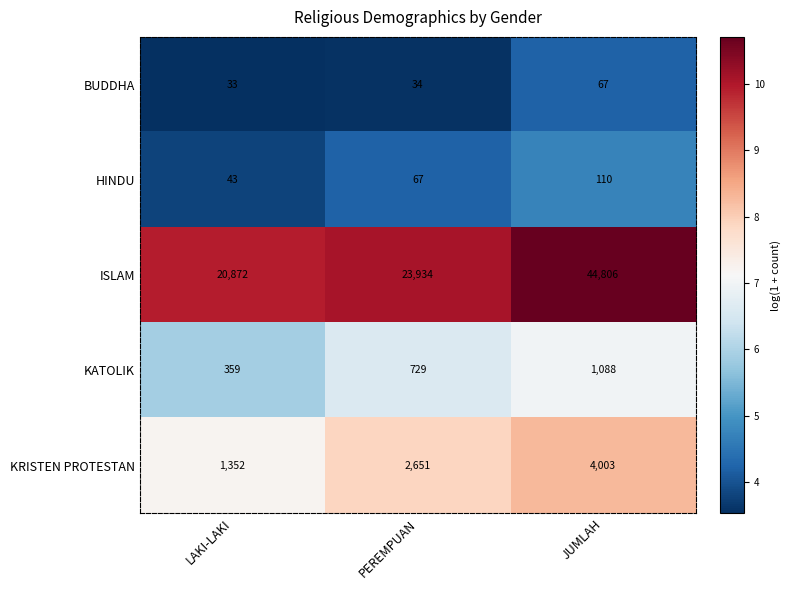

How many distinct data groups are displayed?

5